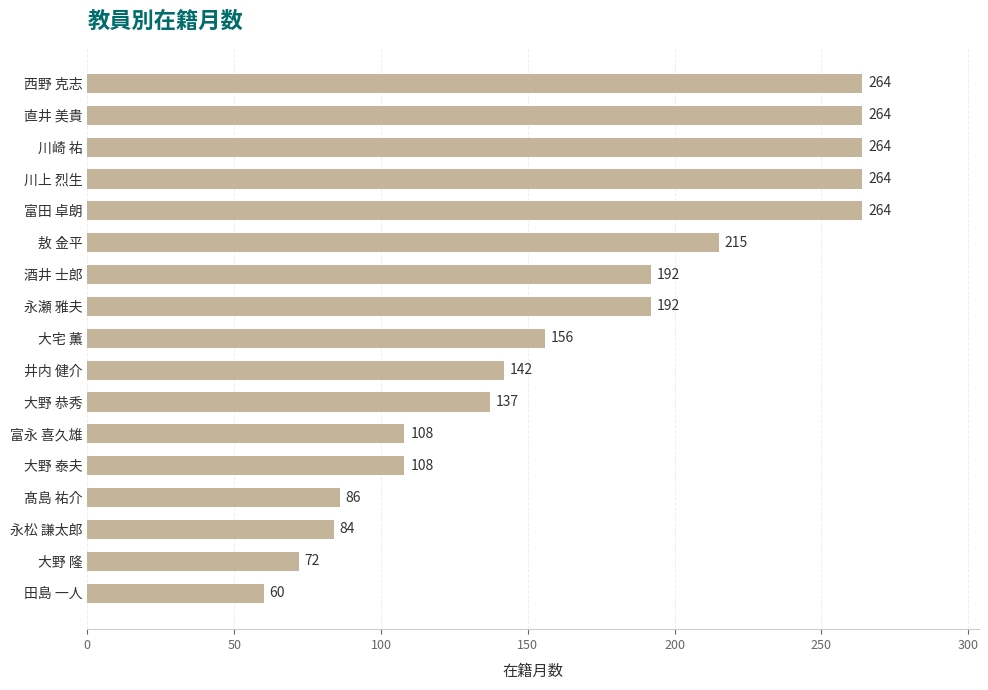

Which category has the lowest value across all series?

田島 一人